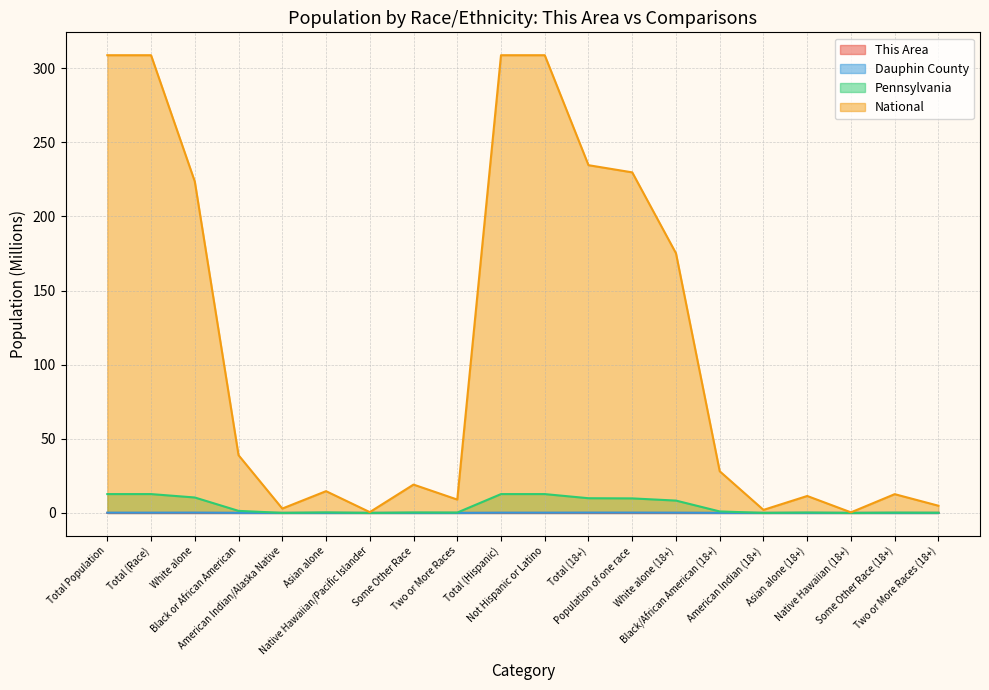

Which category has the lowest value in the Pennsylvania series?

Native Hawaiian (18+)